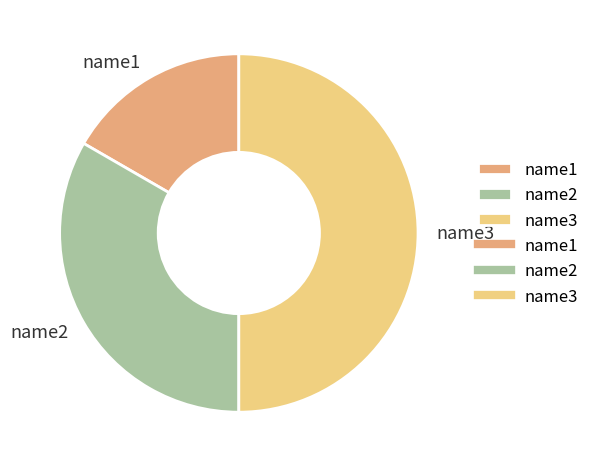

Does name1 account for over 50% of the chart?

No